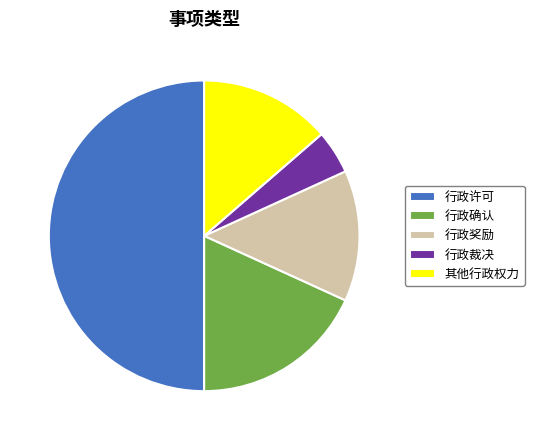

Does 行政奖励 represent more than half of the total?

No